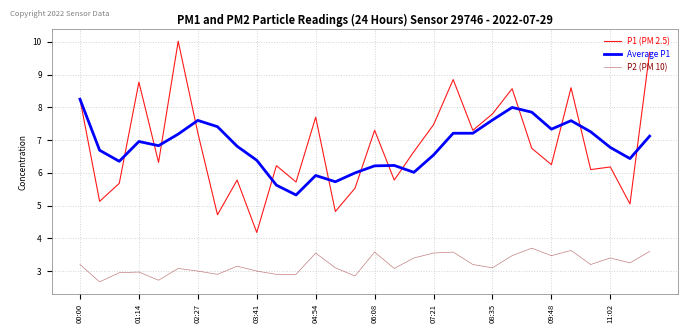

Rank the series by their maximum value, from lowest to highest.

P2 (PM 10), Average P1, P1 (PM 2.5)